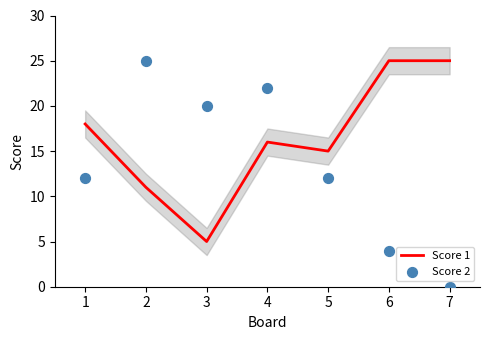

Which series reaches the maximum Y coordinate?

Score 1